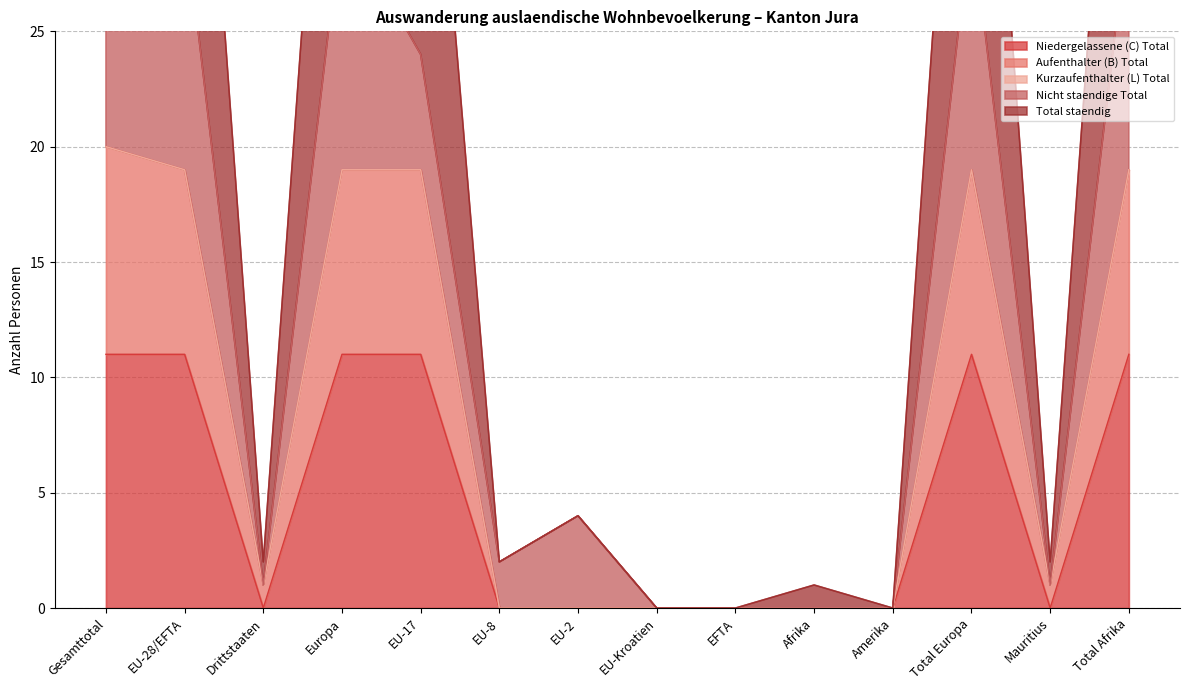

At which category does Total staendig reach its first local valley?

Drittstaaten